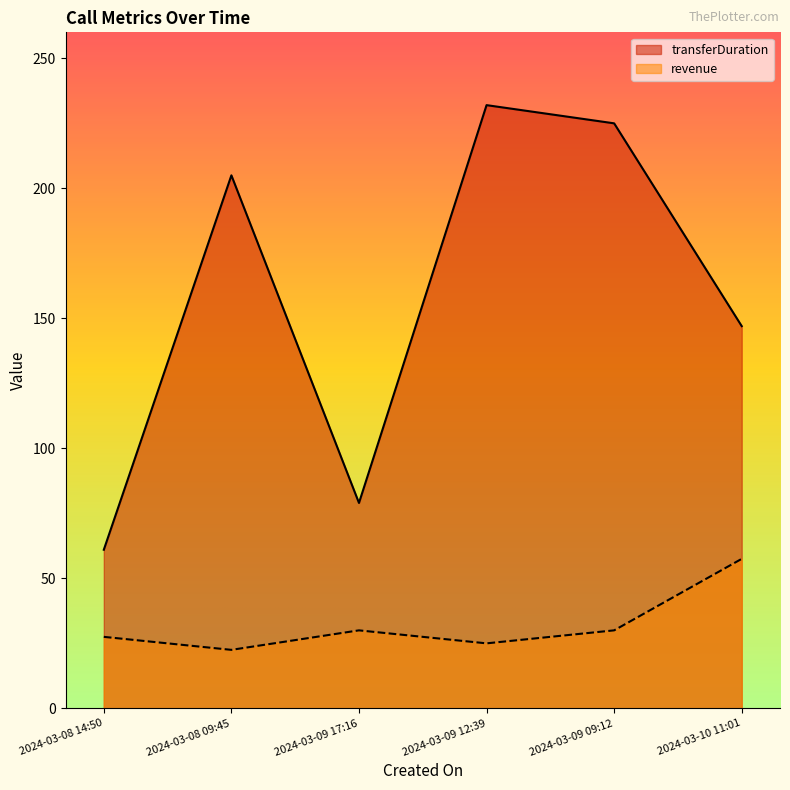

How many interior local peaks does the transferDuration series have?

2